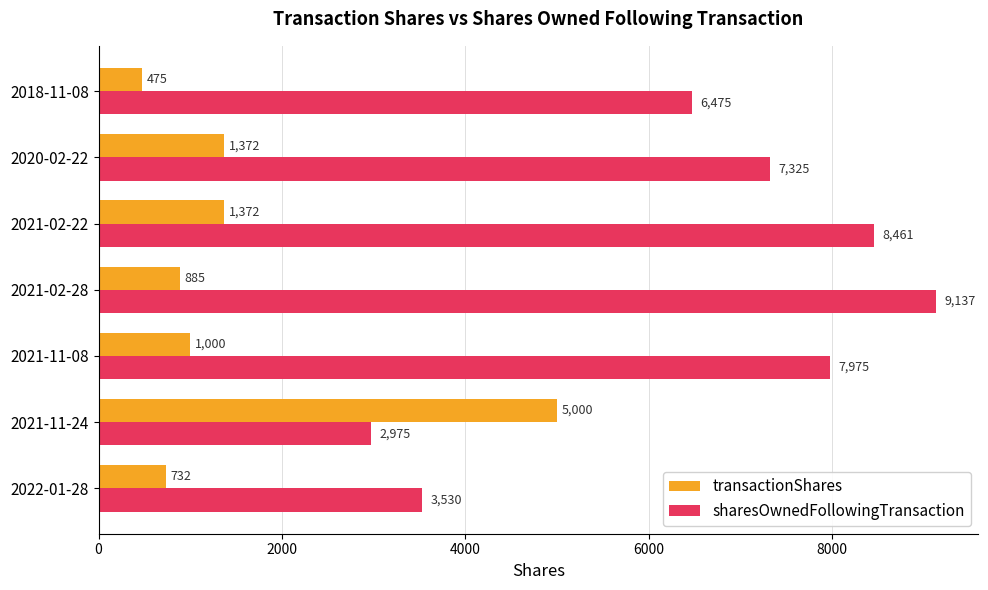

Rank the categories by sharesOwnedFollowingTransaction value from highest to lowest.

2021-02-28, 2021-02-22, 2021-11-08, 2020-02-22, 2018-11-08, 2022-01-28, 2021-11-24